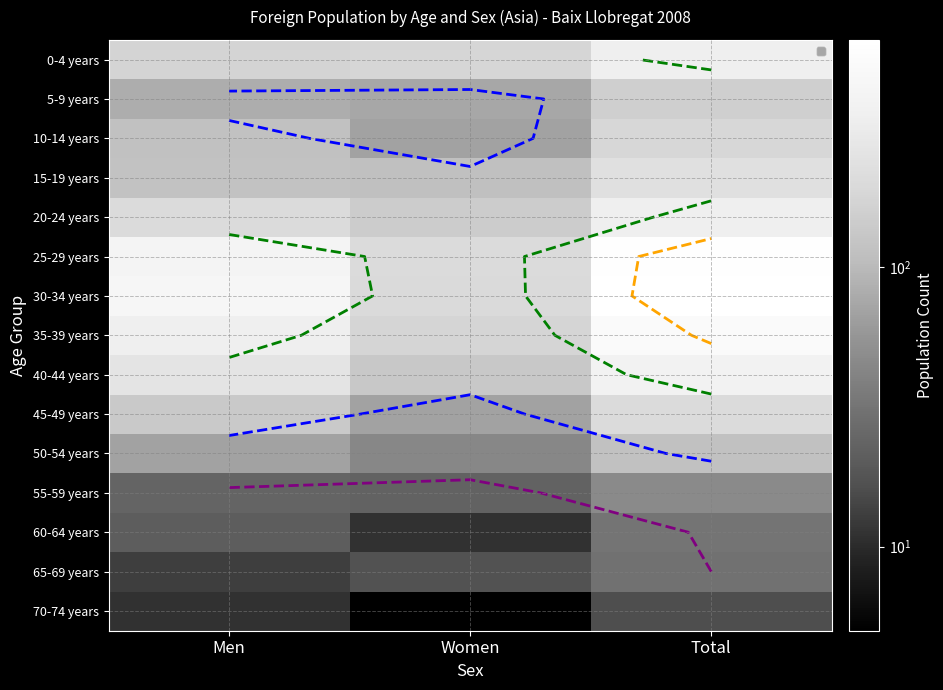

List the series in order of their peak value, highest first.

30-34 years, 25-29 years, 35-39 years, 40-44 years, 0-4 years, 20-24 years, 15-19 years, 45-49 years, 10-14 years, 5-9 years, 50-54 years, 55-59 years, 60-64 years, 65-69 years, 70-74 years